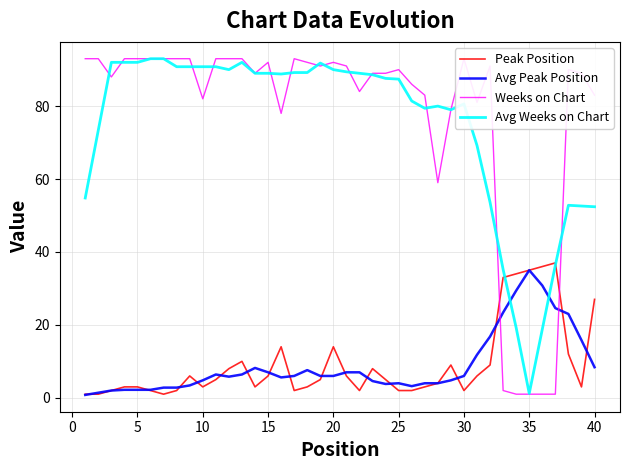

At which label does Avg Peak Position reach its peak?

35